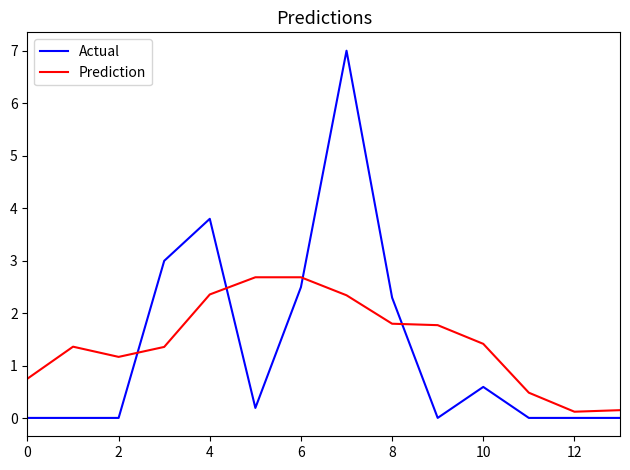

What is the difference between the maximum and minimum values in the Actual series?

7.0